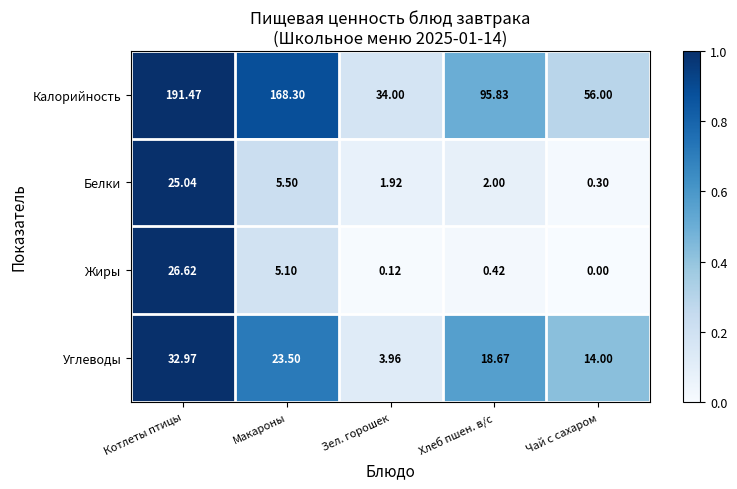

Which category has the highest value across all series?

Котлеты птицы